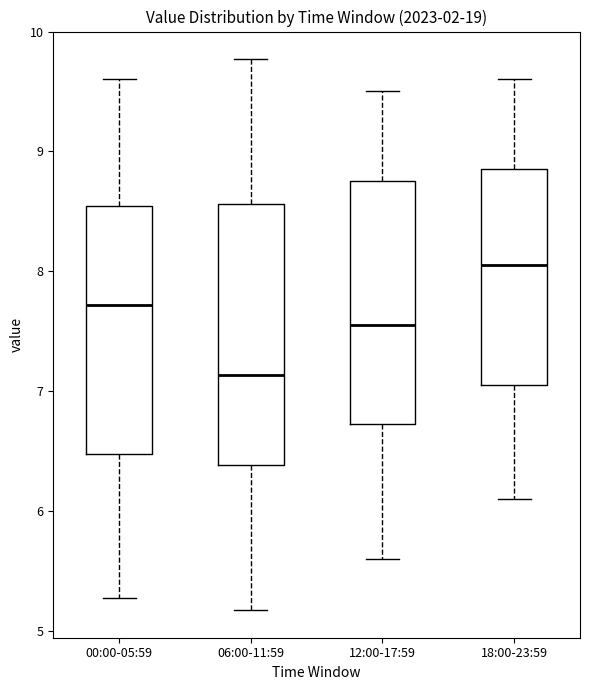

Reading left to right, transcribe this box plot: for each box, give where its median line is, the range the box spans, and where its two whiskers end, as read against the y-axis. The values are not printed on the chart, so give them approximately, as read against the axis.

00:00-05:59: median 7.7, box 6.5 to 8.5, whiskers 5.3 to 9.6
06:00-11:59: median 7.1, box 6.4 to 8.6, whiskers 5.2 to 9.8
12:00-17:59: median 7.6, box 6.7 to 8.8, whiskers 5.6 to 9.5
18:00-23:59: median 8.1, box 7.1 to 8.9, whiskers 6.1 to 9.6